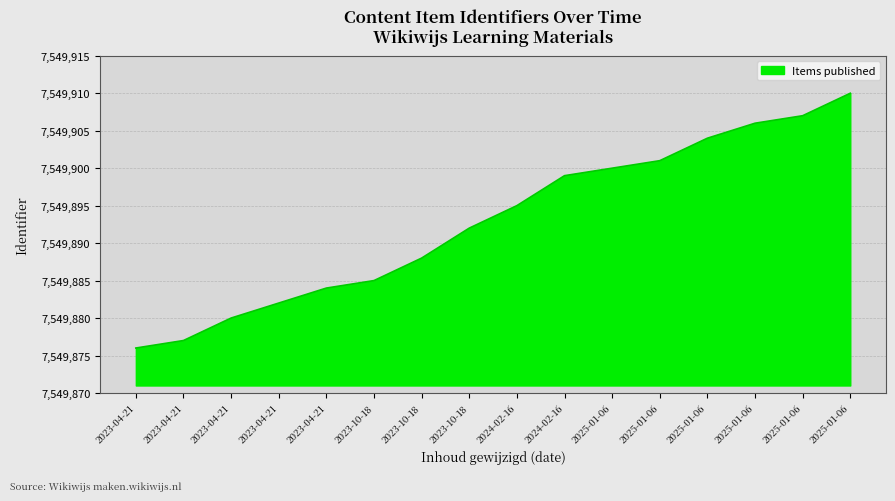

What is the label of the 5th point from the right?

2025-01-06